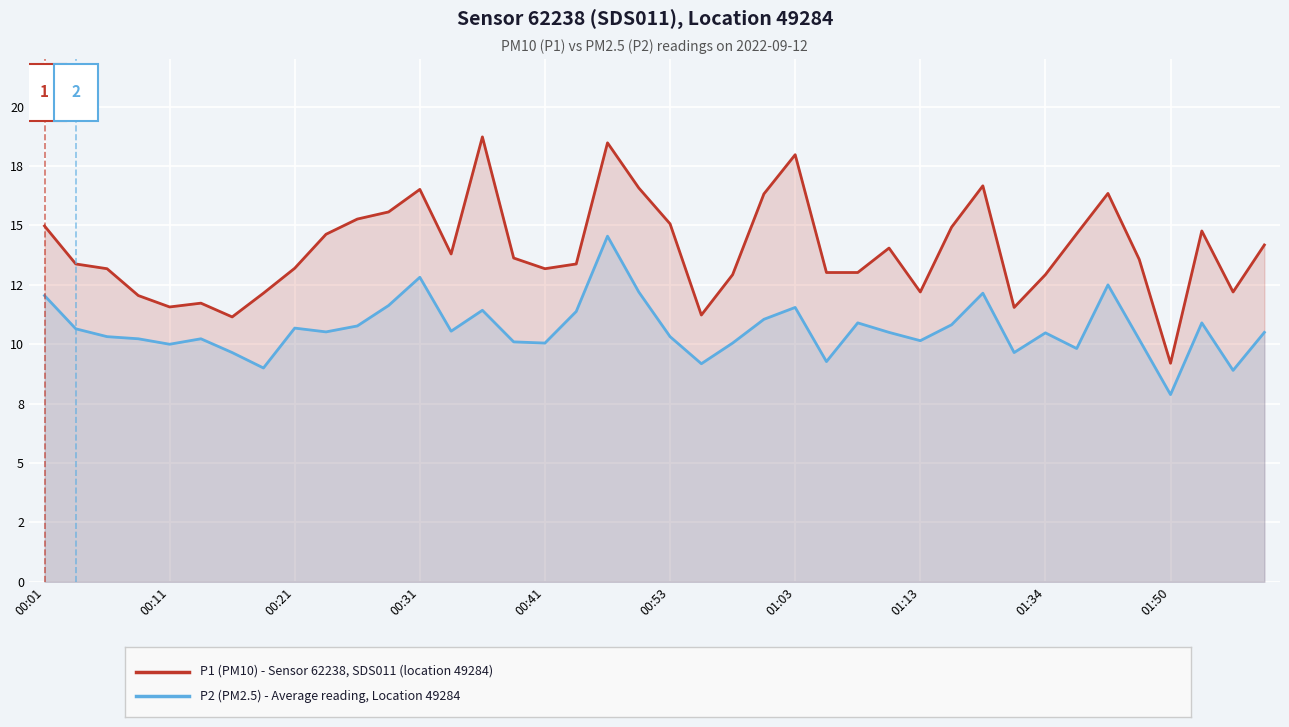

What is the difference between the maximum and minimum values in the P1 (PM10) - Sensor 62238, SDS011 series?

9.5